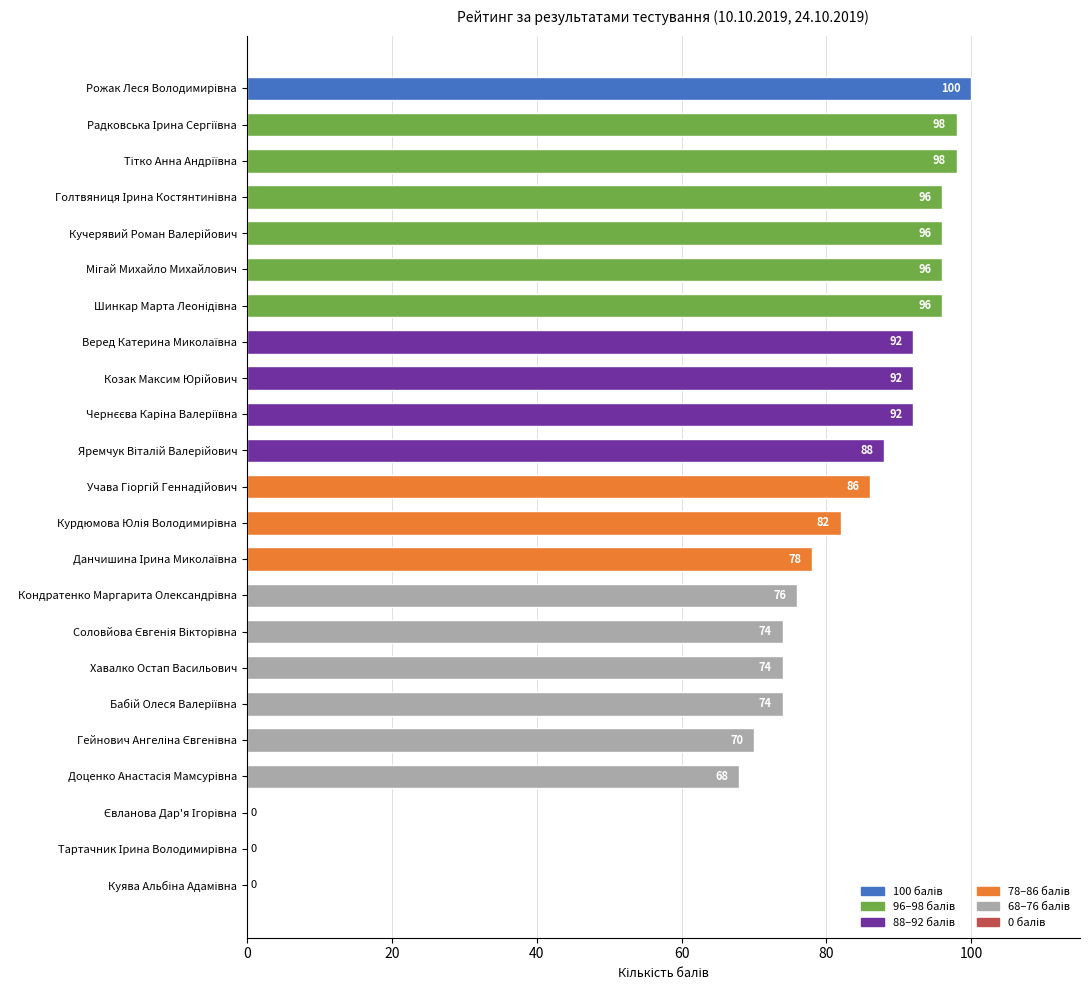

True or false: the data shows 130 at Хавалко Остап Васильович.

False